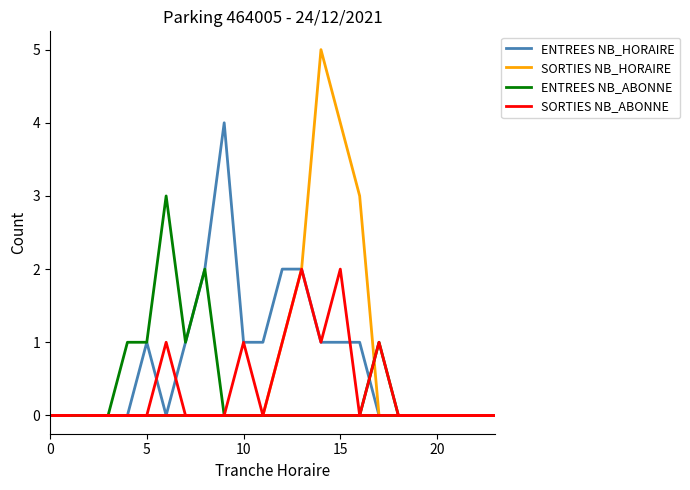

How many data points in SORTIES NB_HORAIRE are above 0?

5